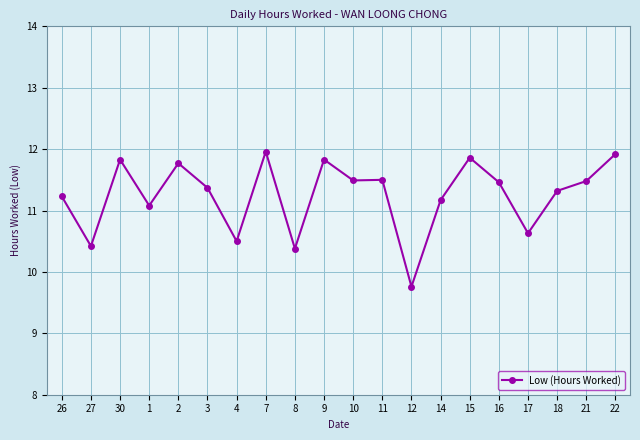

What is the greatest value displayed?

12.0